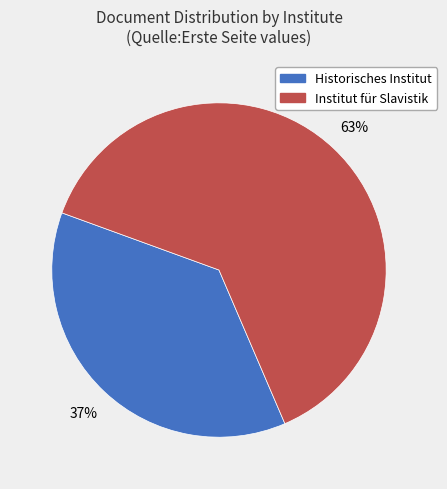

To the nearest percent, what is the difference between the Historisches Institut and Institut für Slavistik slice percentages?

26%